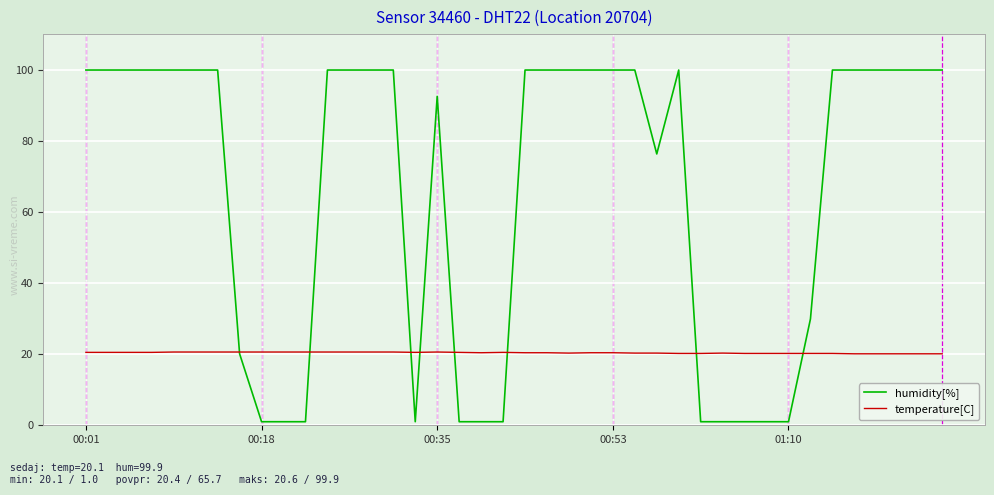

What is the greatest value displayed?

99.9